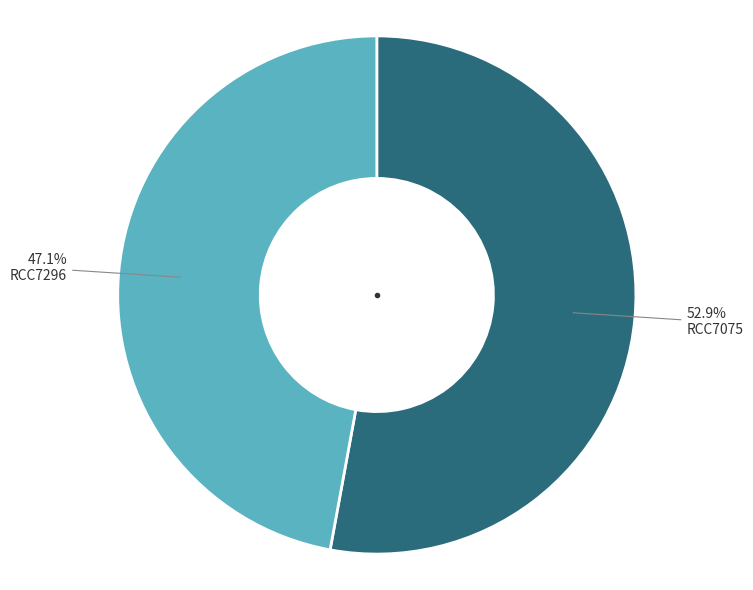

How many segments does this pie chart have?

2